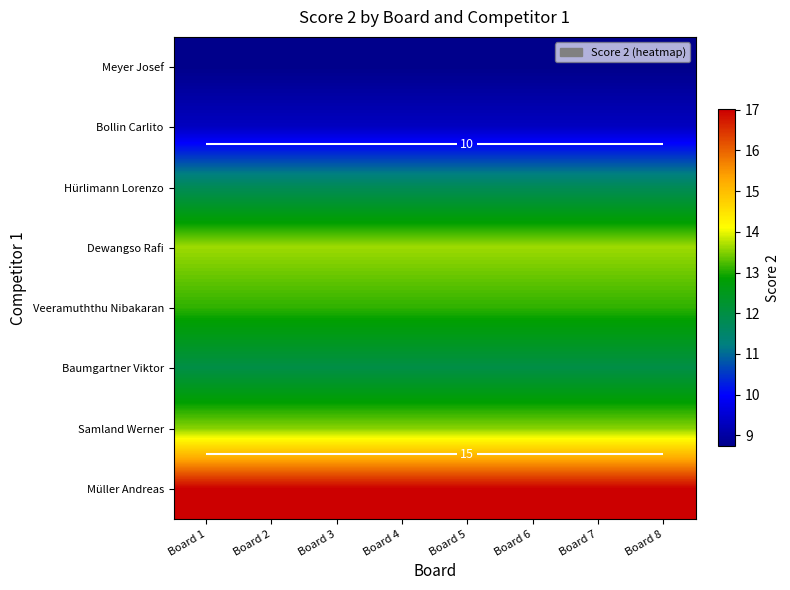

At which category is the sum across all series the highest?

Board 1